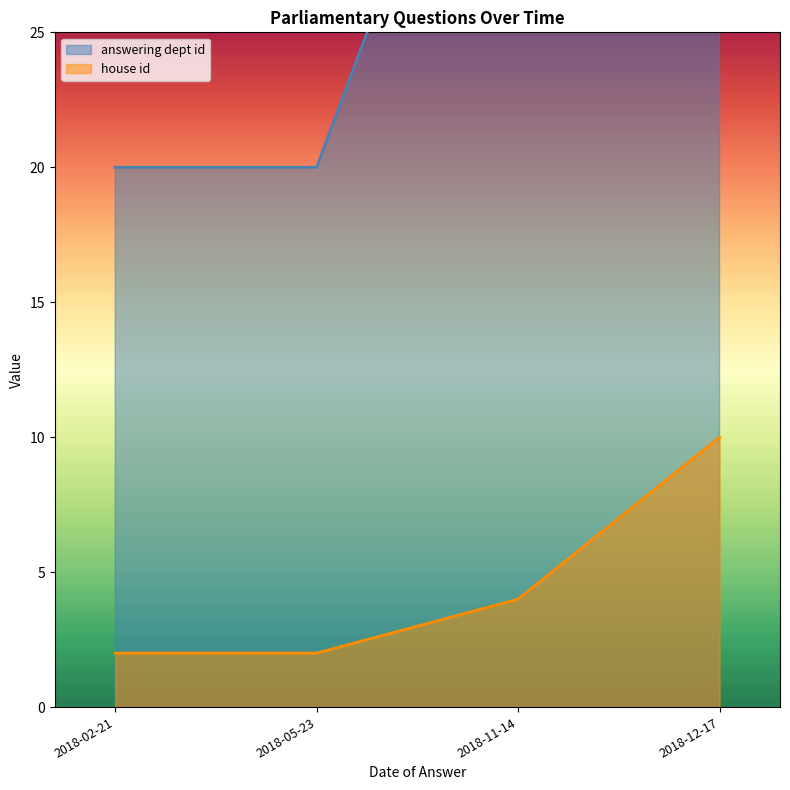

Reading left to right, what are all the values shown in this chart?

answering dept id: 2018-02-21=20	2018-05-23=20	2018-11-14=40	2018-12-17=100
house id: 2018-02-21=2	2018-05-23=2	2018-11-14=4	2018-12-17=10